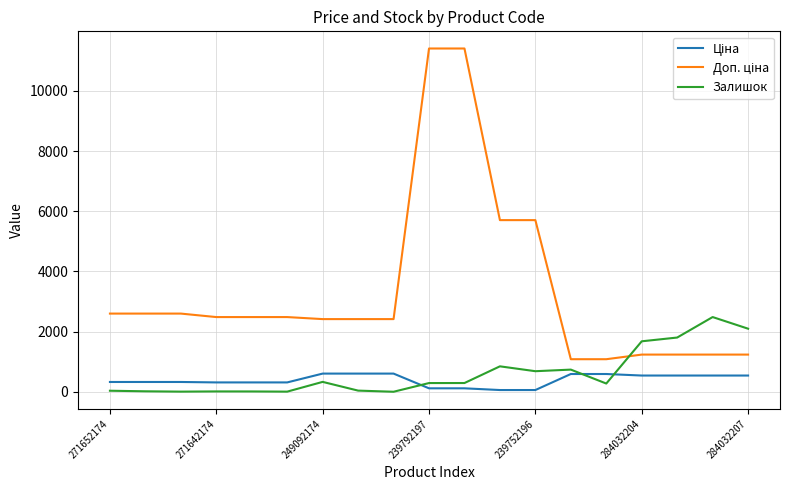

What is the difference between the maximum and minimum values in the Залишок series?

2483.0